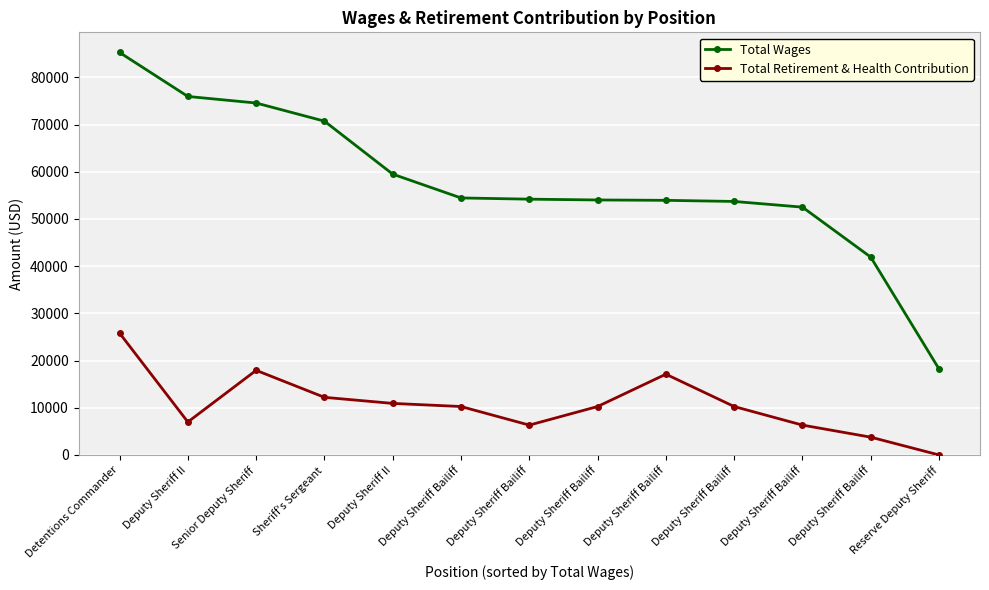

Which category has the highest value across all series?

Detentions Commander